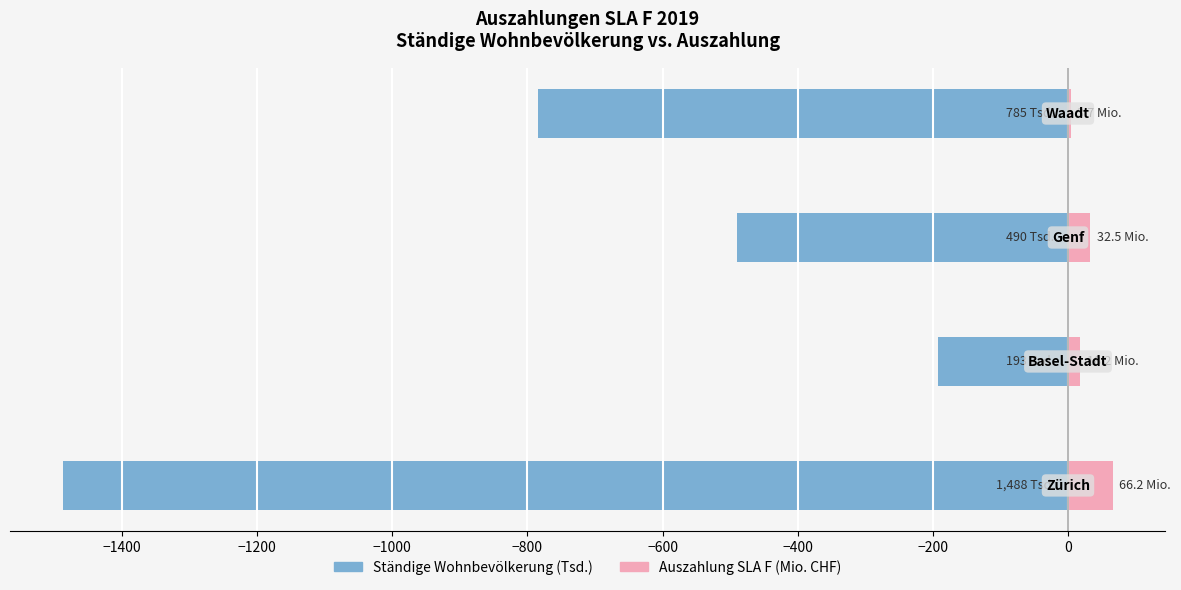

The value of Ständige Wohnbevölkerung (Tsd.) at −1400 is -287.0. True or false?

False